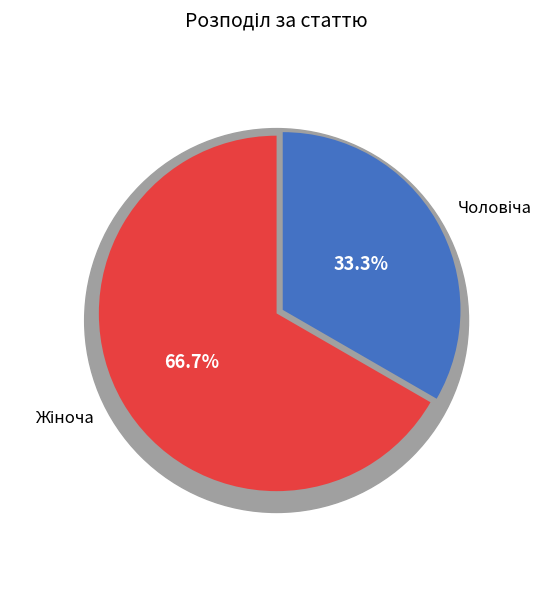

Combined, what portion of the pie is Чоловіча and Жіноча?

100.0%